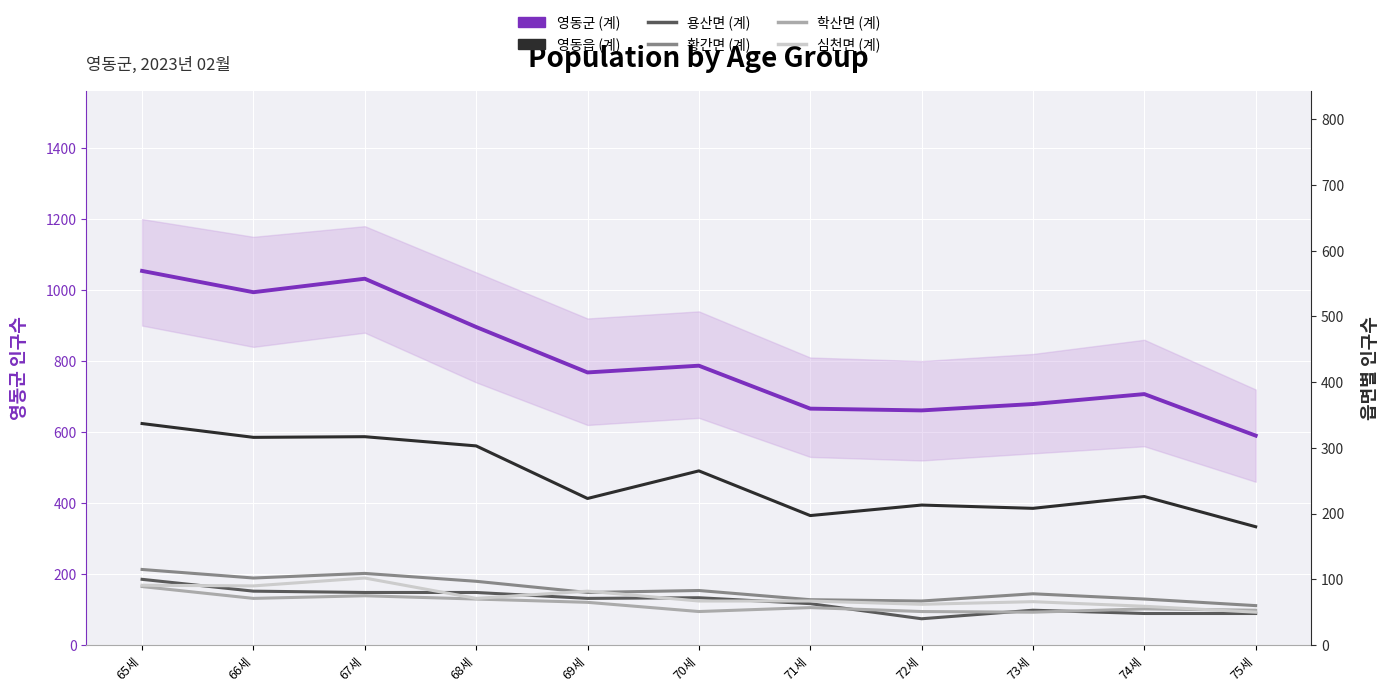

How many lines are shown in the chart?

6